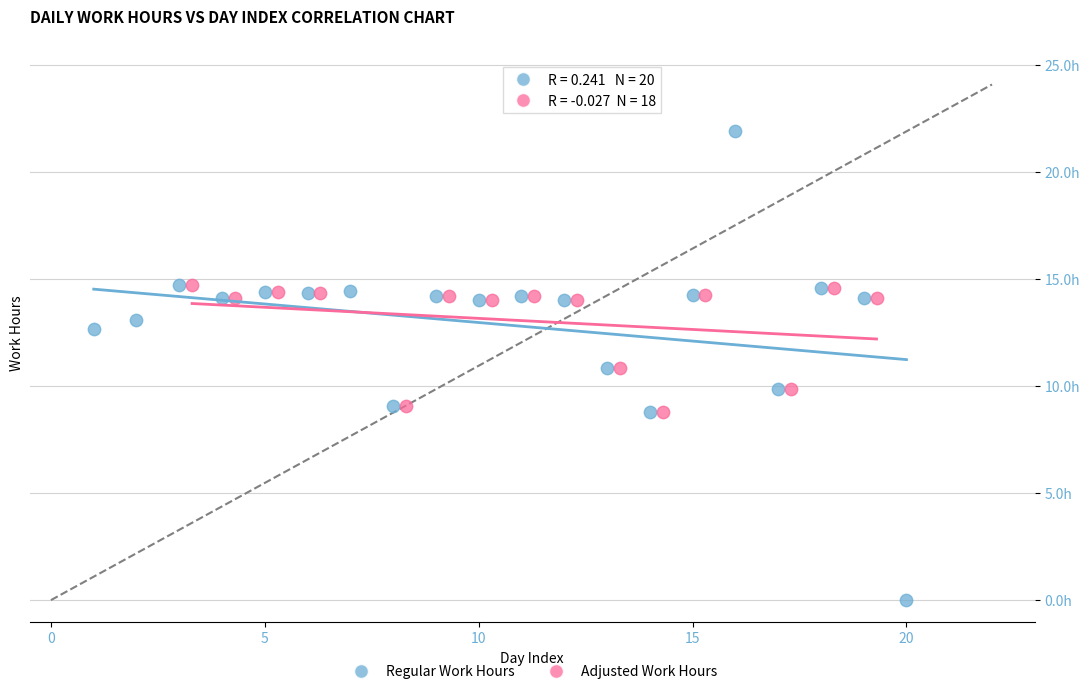

Which series has the largest Y range (max minus min)?

Regular Work Hours